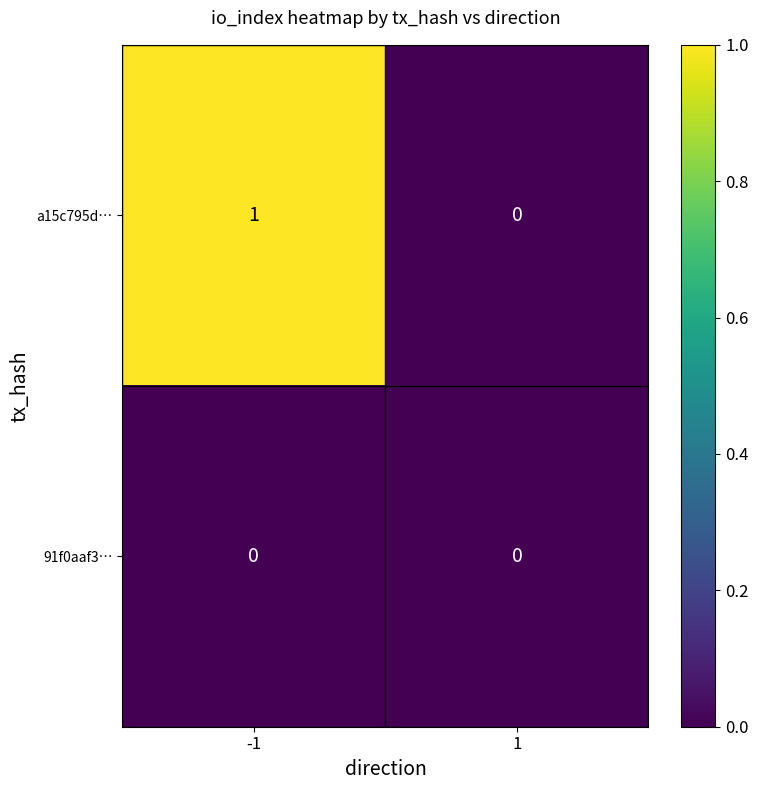

At -1, list the series in order from smallest to largest.

91f0aaf3…, a15c795d…